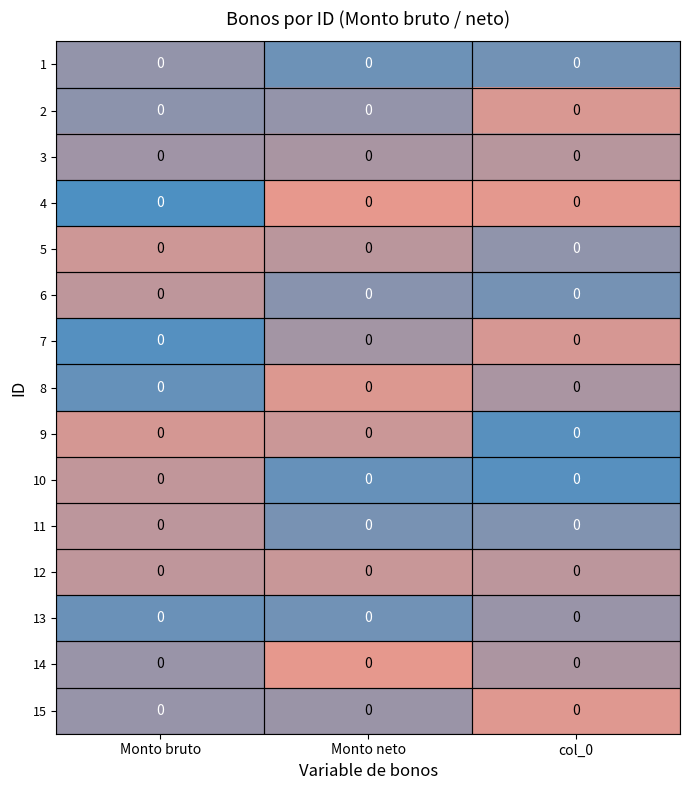

Rank the series at col_0 from highest to lowest value.

row_9, row_8, row_0, row_5, row_10, row_4, row_12, row_7, row_13, row_2, row_11, row_6, row_1, row_14, row_3